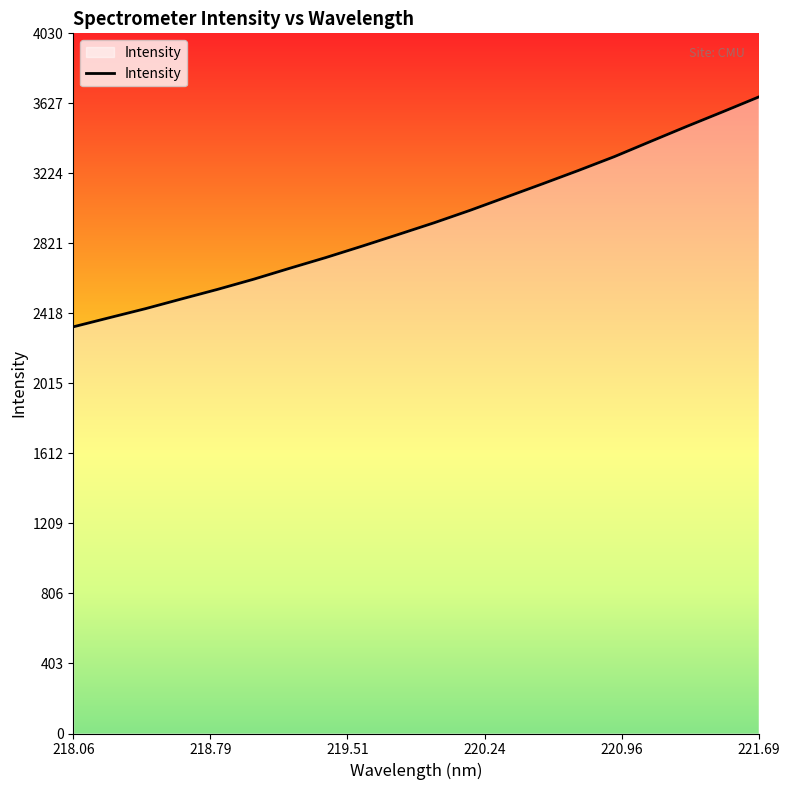

True or false: there are more than 2 points higher than both neighbors.

False